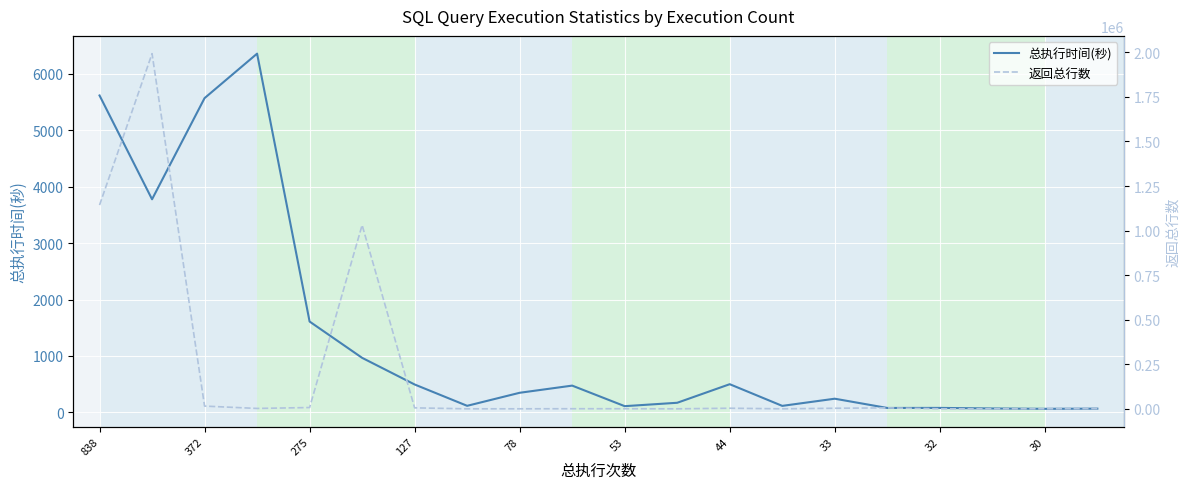

The 总执行时间(秒) series shows 3772 at 838. True or false?

False